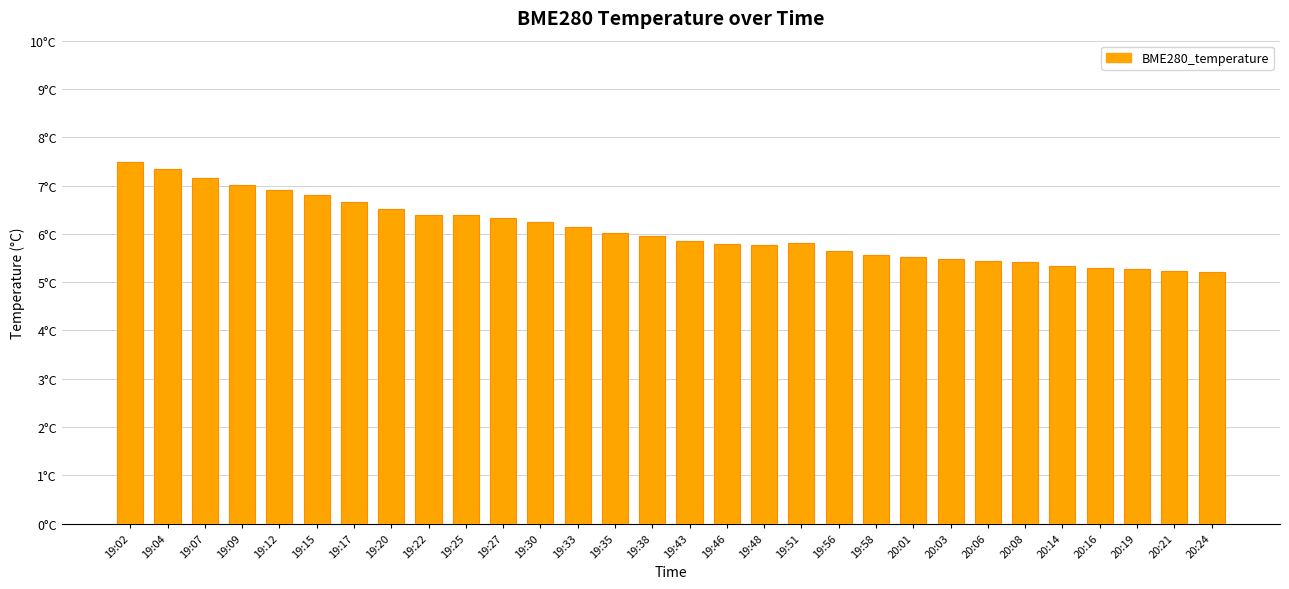

Rank the categories by value from lowest to highest.

20:24, 20:21, 20:19, 20:16, 20:14, 20:08, 20:06, 20:03, 20:01, 19:58, 19:56, 19:48, 19:46, 19:51, 19:43, 19:38, 19:35, 19:33, 19:30, 19:27, 19:25, 19:22, 19:20, 19:17, 19:15, 19:12, 19:09, 19:07, 19:04, 19:02